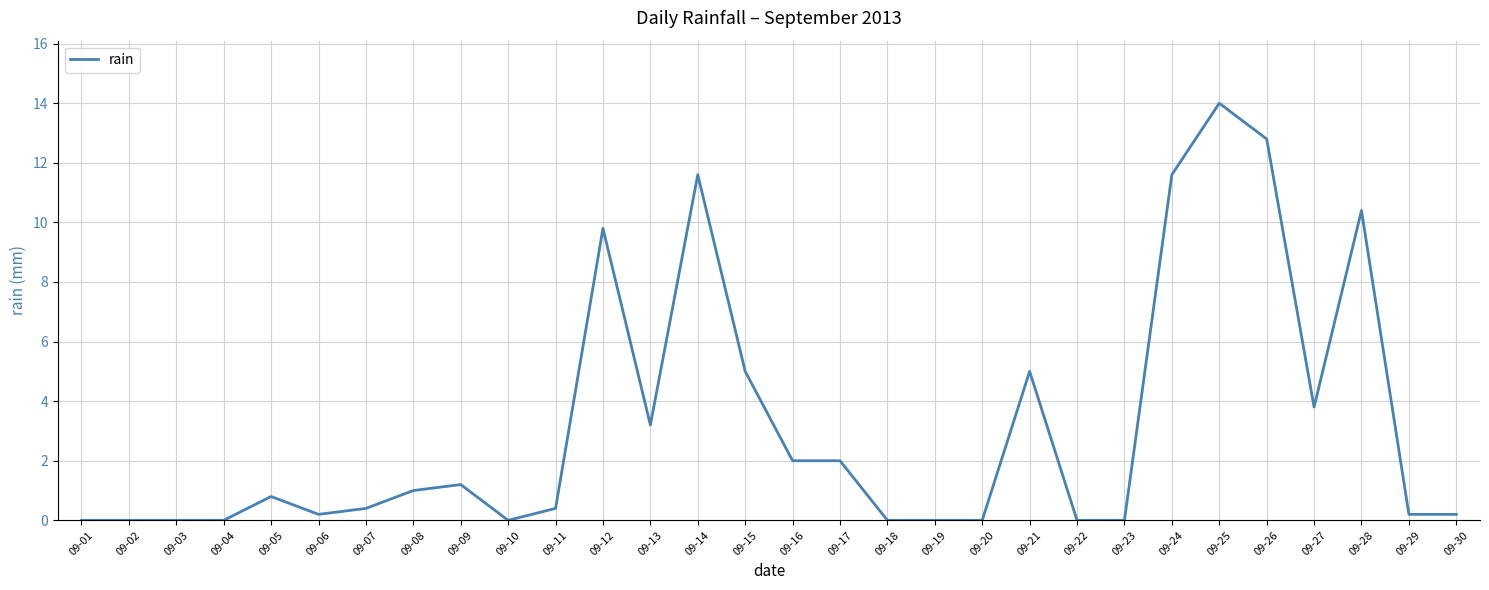

What is the greatest value displayed?

14.0